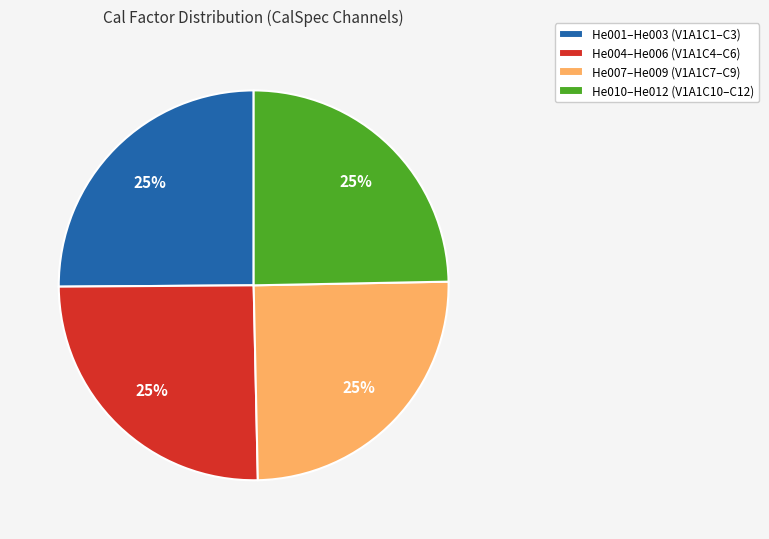

What percentage is the He010–He012 (V1A1C10–C12) slice, to the nearest percent?

25%